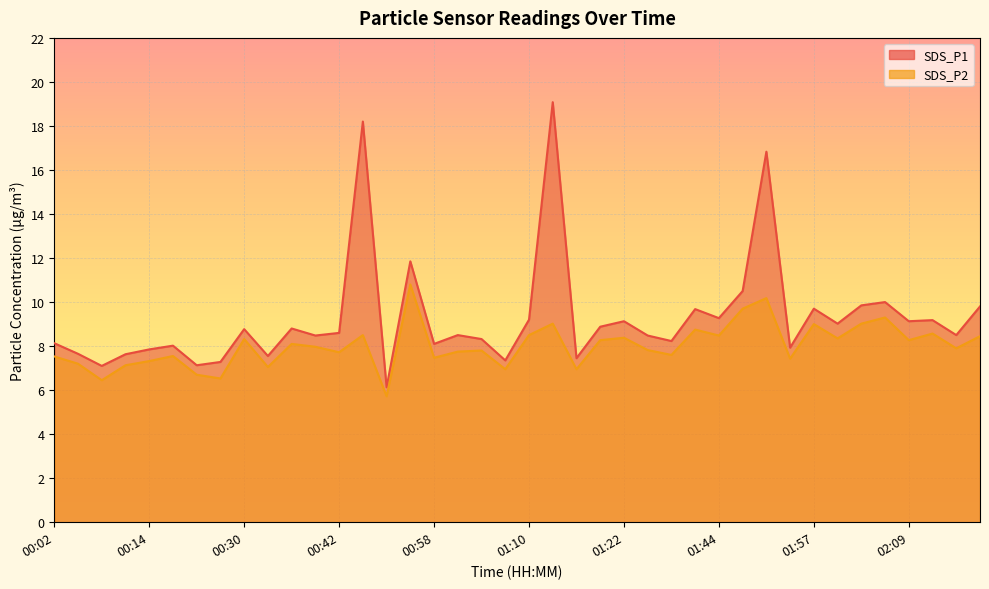

Which category has the highest value across all series?

01:13